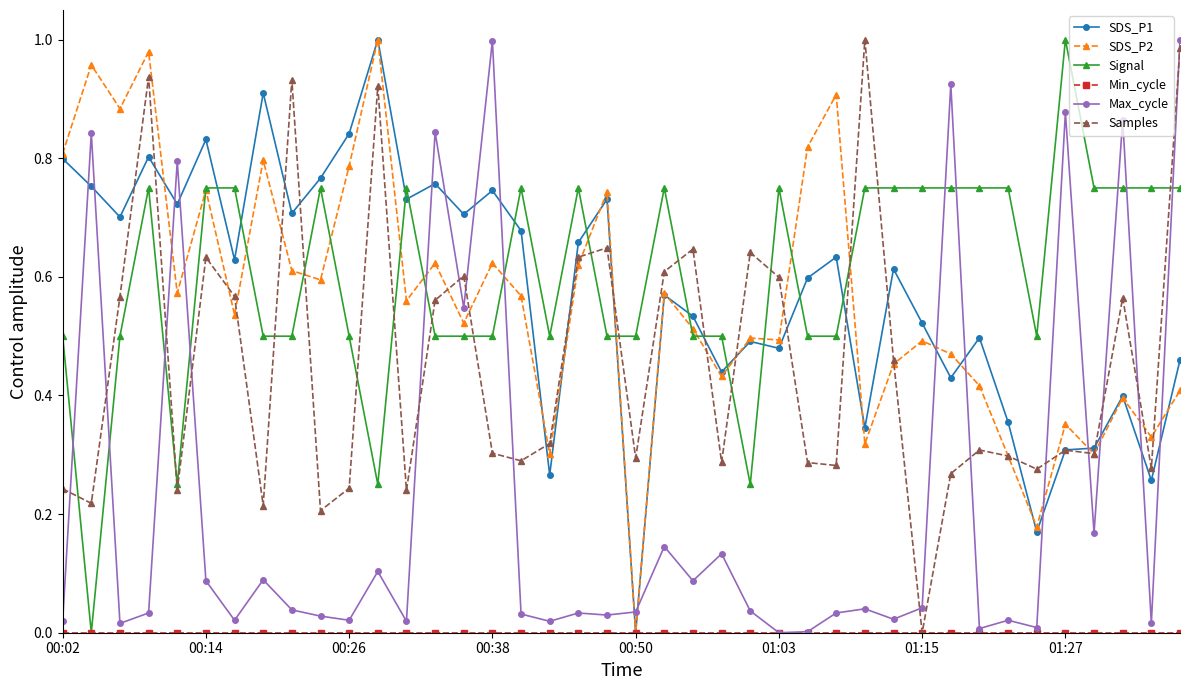

Which series ends up on top after the final intersection of SDS_P1 and Signal?

Signal